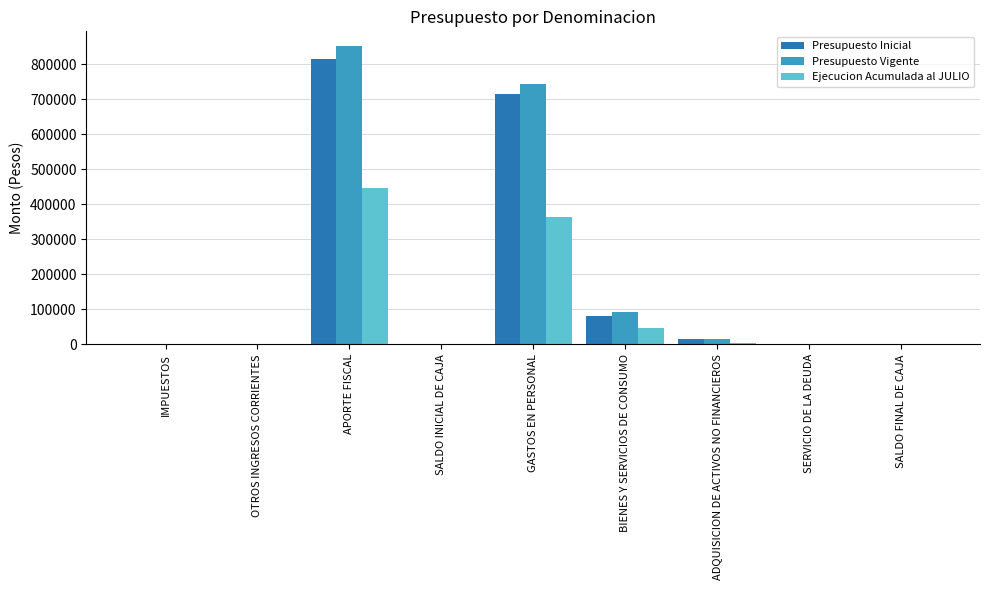

Are the bars grouped side by side (vs. stacked)?

Yes